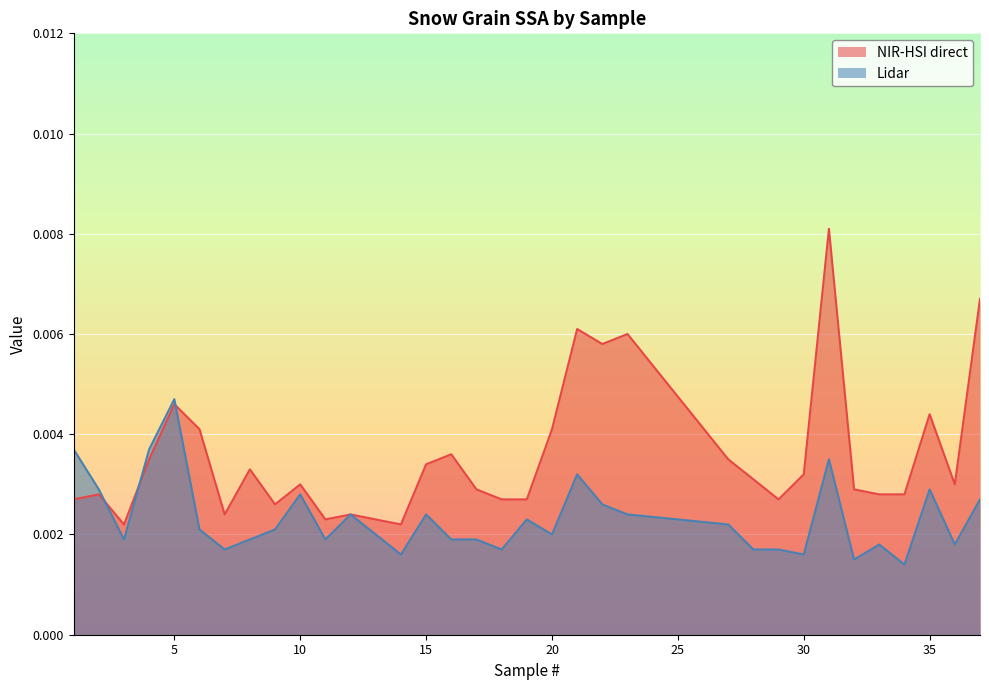

True or false: Lidar and NIR-HSI direct cross at least once.

True